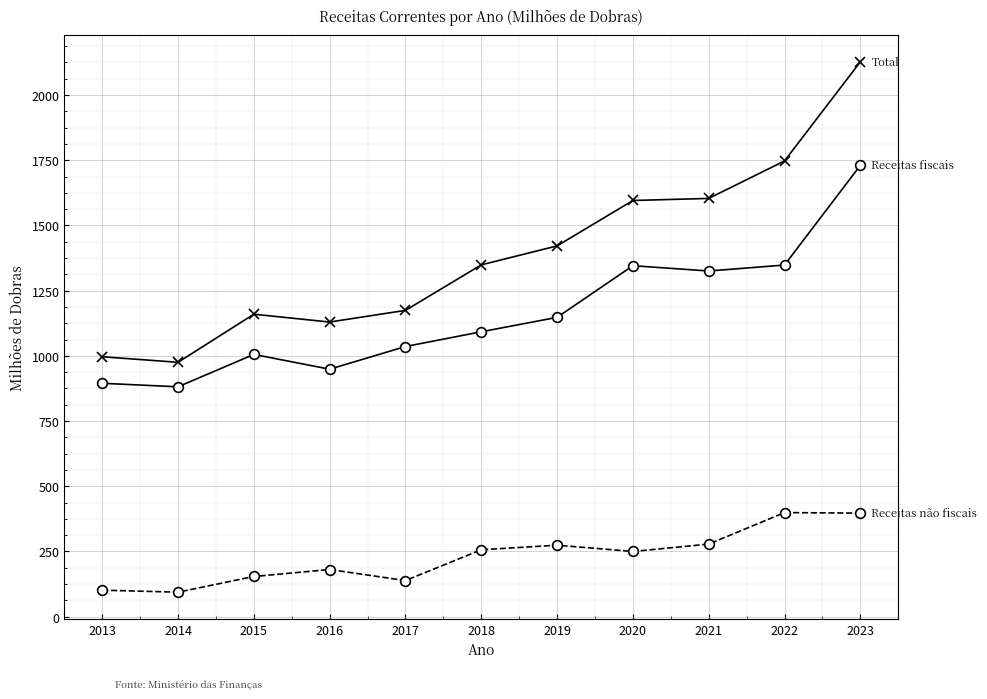

What is the spread (max minus min) of values at 2021?

1325.4